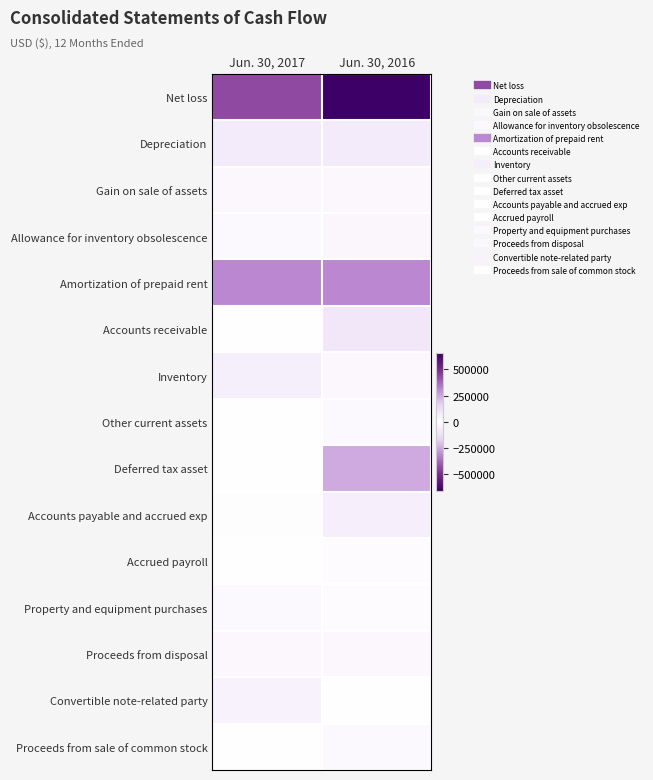

At Jun. 30, 2016, list the series in order from largest to smallest.

Amortization of prepaid rent, Deferred tax asset, Depreciation, Accounts payable and accrued exp, Allowance for inventory obsolescence, Proceeds from disposal, Proceeds from sale of common stock, Other current assets, Accrued payroll, Convertible note-related party, Property and equipment purchases, Inventory, Gain on sale of assets, Accounts receivable, Net loss